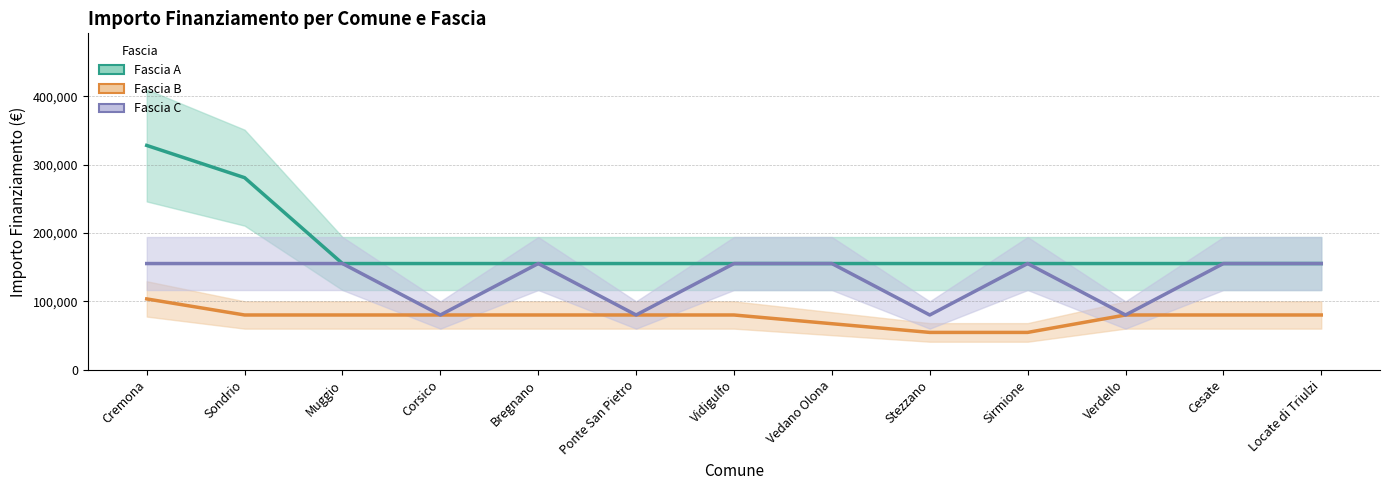

The Fascia C series shows 79922 at Stezzano. True or false?

True